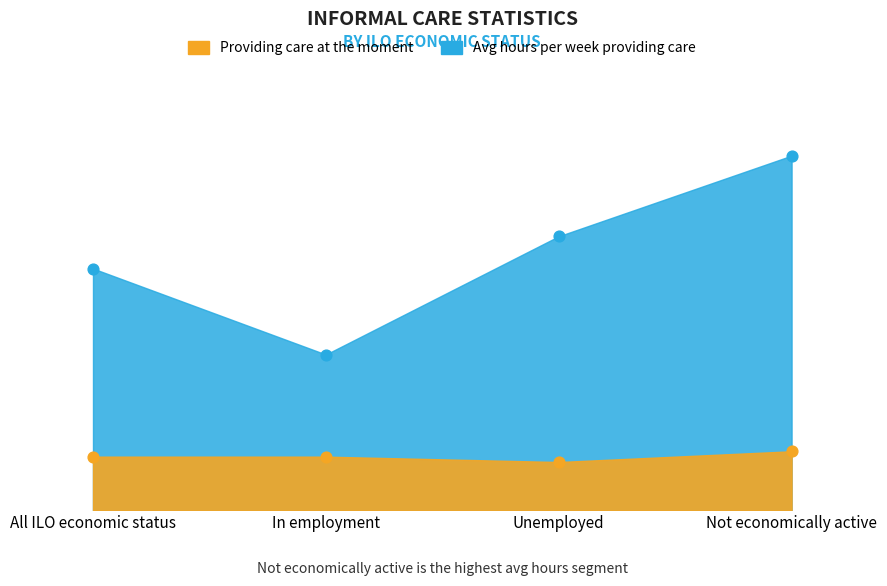

At how many categories does at least one series exceed 25?

4